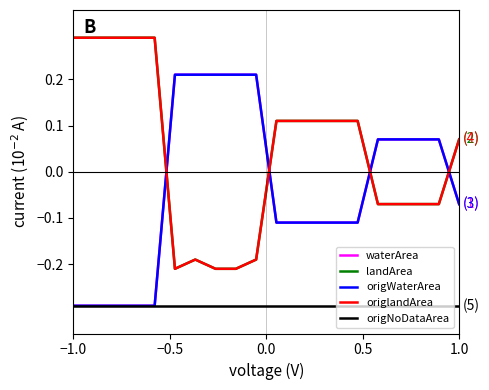

Reading right to left, list all the values displayed in this chart.

waterArea: -0.1	0.1	0.1	0.1	0.1	-0.1	-0.1	-0.1	-0.1	-0.1	0.2	0.2	0.2	0.2	0.2	-0.3	-0.3	-0.3	-0.3	-0.3
landArea: 0.1	-0.1	-0.1	-0.1	-0.1	0.1	0.1	0.1	0.1	0.1	-0.2	-0.2	-0.2	-0.2	-0.2	0.3	0.3	0.3	0.3	0.3
origWaterArea: -0.1	0.1	0.1	0.1	0.1	-0.1	-0.1	-0.1	-0.1	-0.1	0.2	0.2	0.2	0.2	0.2	-0.3	-0.3	-0.3	-0.3	-0.3
origlandArea: 0.1	-0.1	-0.1	-0.1	-0.1	0.1	0.1	0.1	0.1	0.1	-0.2	-0.2	-0.2	-0.2	-0.2	0.3	0.3	0.3	0.3	0.3
origNoDataArea: -0.3	-0.3	-0.3	-0.3	-0.3	-0.3	-0.3	-0.3	-0.3	-0.3	-0.3	-0.3	-0.3	-0.3	-0.3	-0.3	-0.3	-0.3	-0.3	-0.3